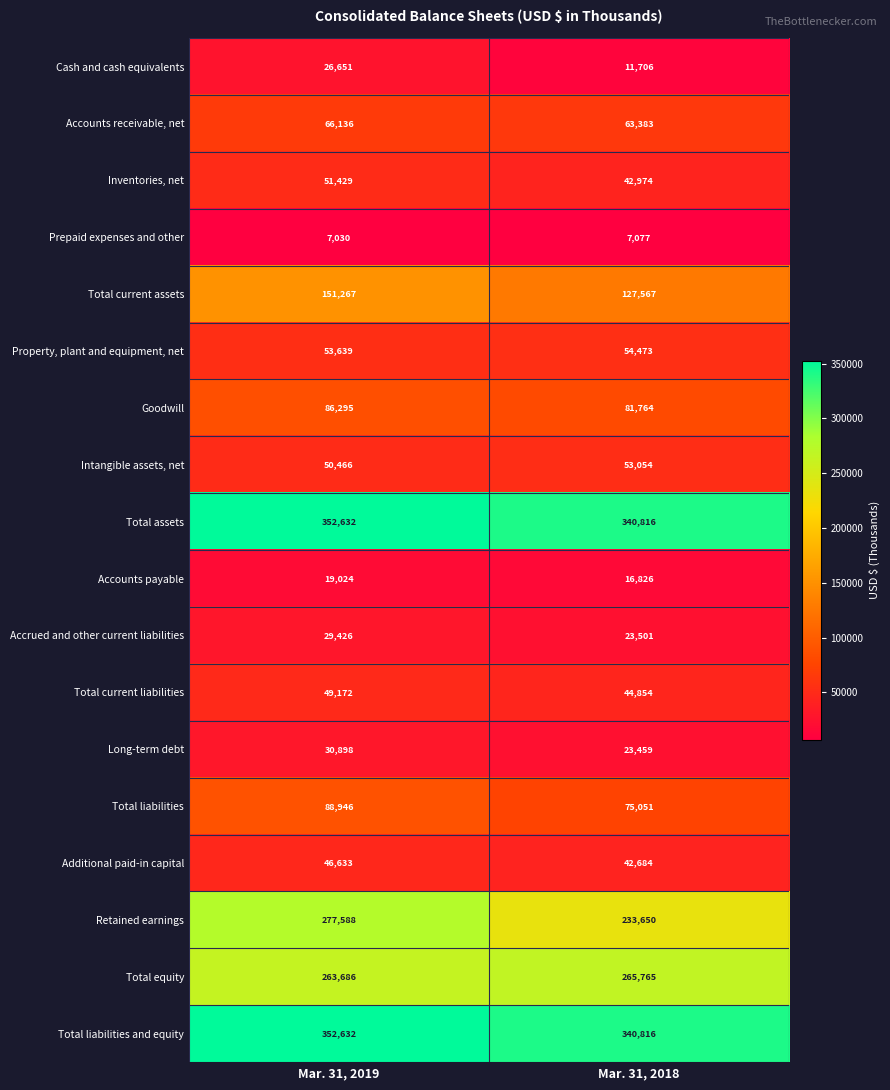

Which series has the largest range (max minus min)?

Retained earnings